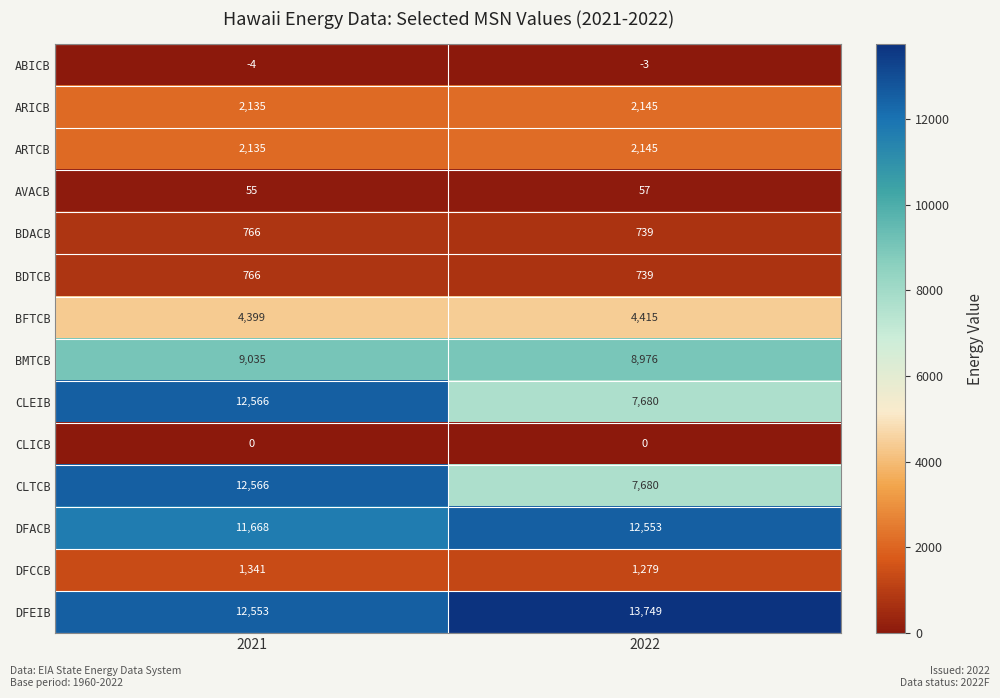

The AVACB series shows 79 at 2022. True or false?

False